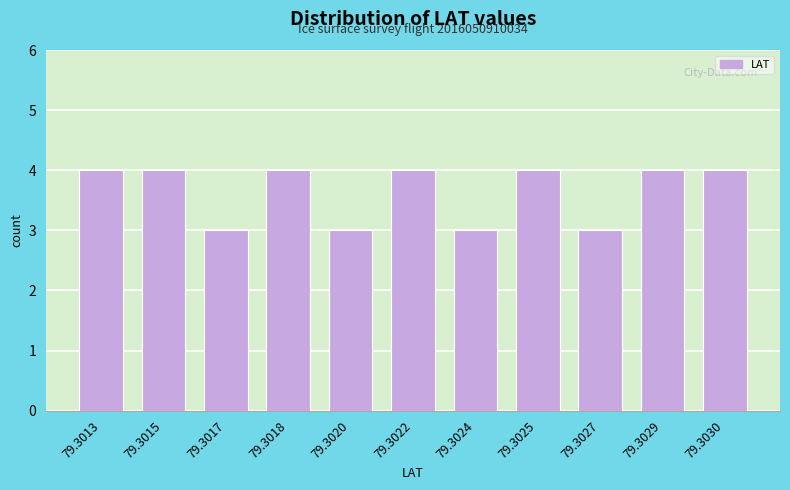

Reading left to right, extract all data points from this chart.

79.3013=4	79.3015=4	79.3017=3	79.3018=4	79.3020=3	79.3022=4	79.3024=3	79.3025=4	79.3027=3	79.3029=4	79.3030=4